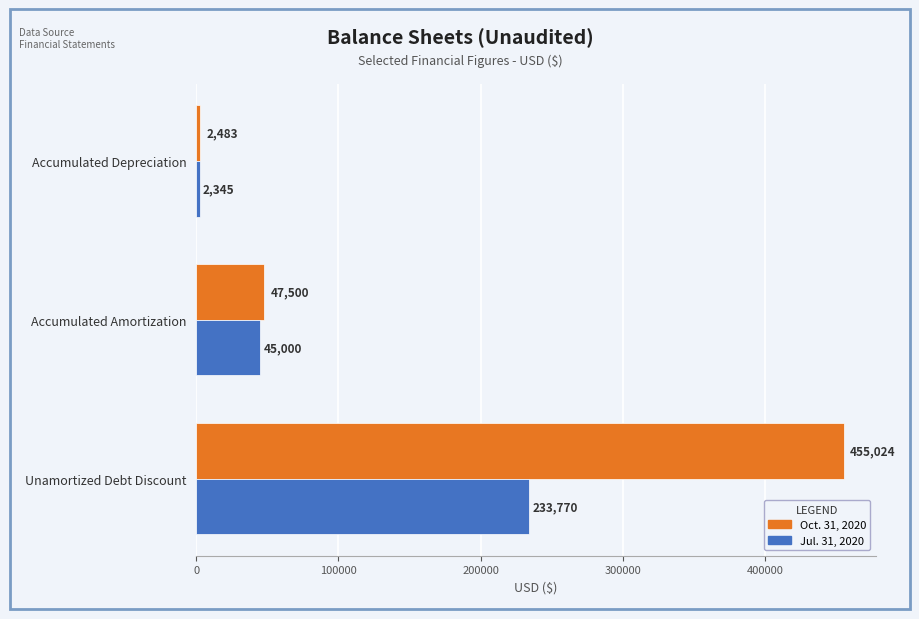

At how many categories does at least one series exceed 217633?

1